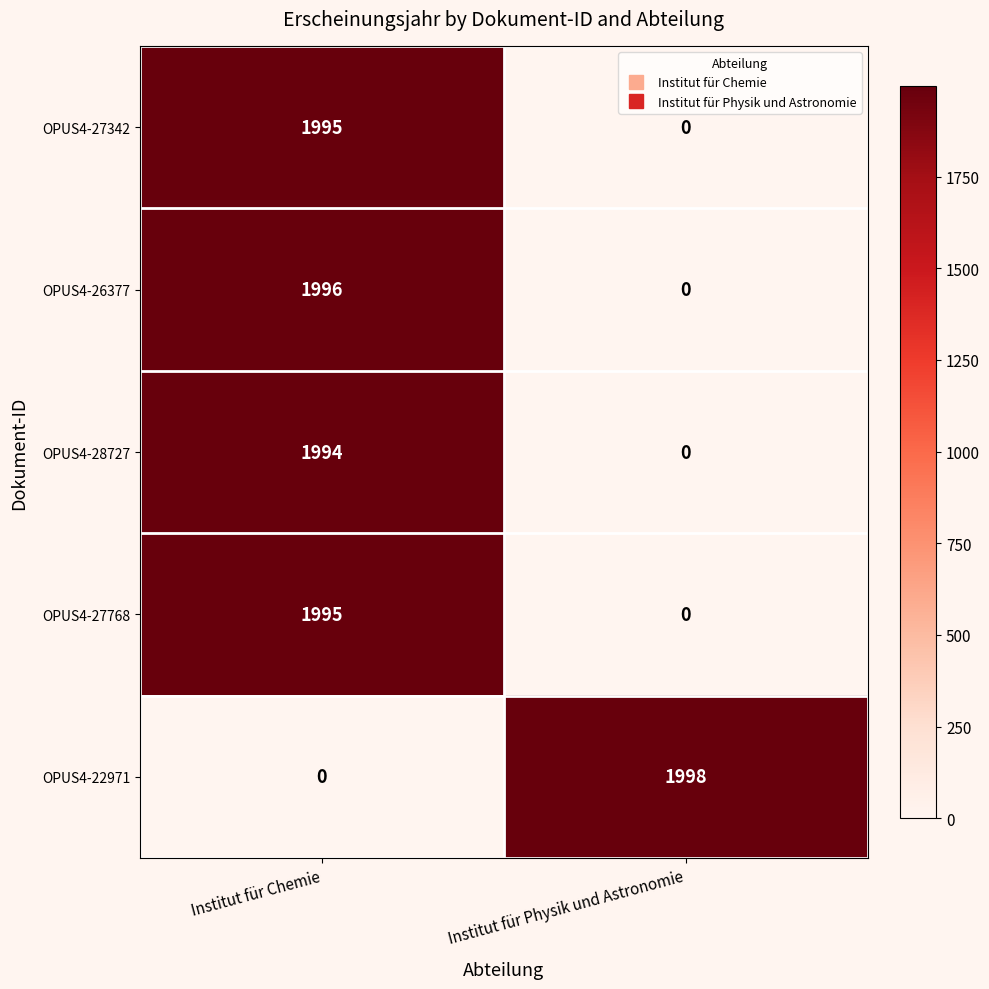

Read the OPUS4-27768 value at Institut für Chemie.

1995